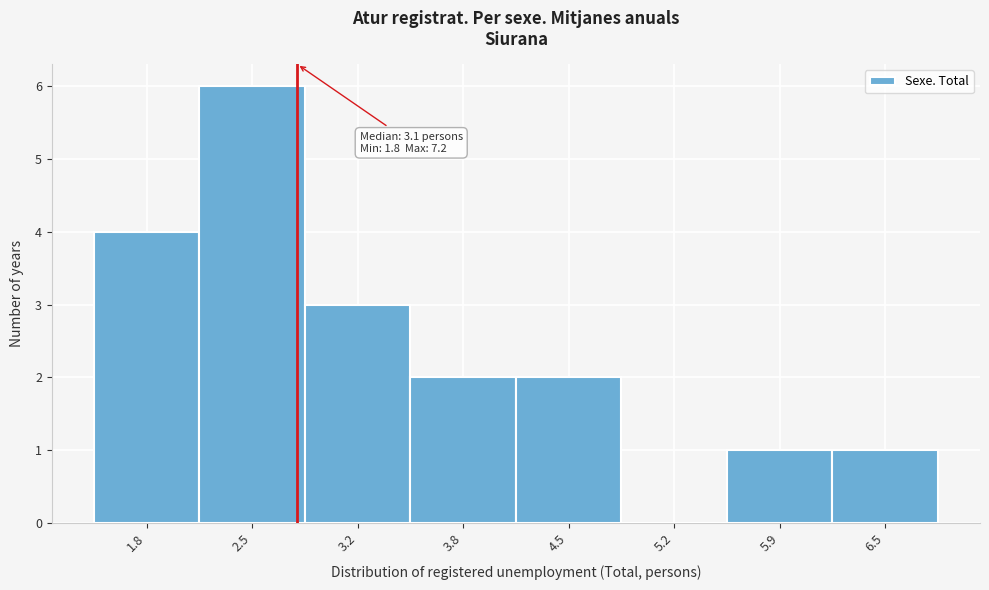

Reading left to right, list all the values displayed in this chart.

1.8=4	2.5=6	3.2=3	3.8=2	4.5=2	5.2=0	5.9=1	6.5=1